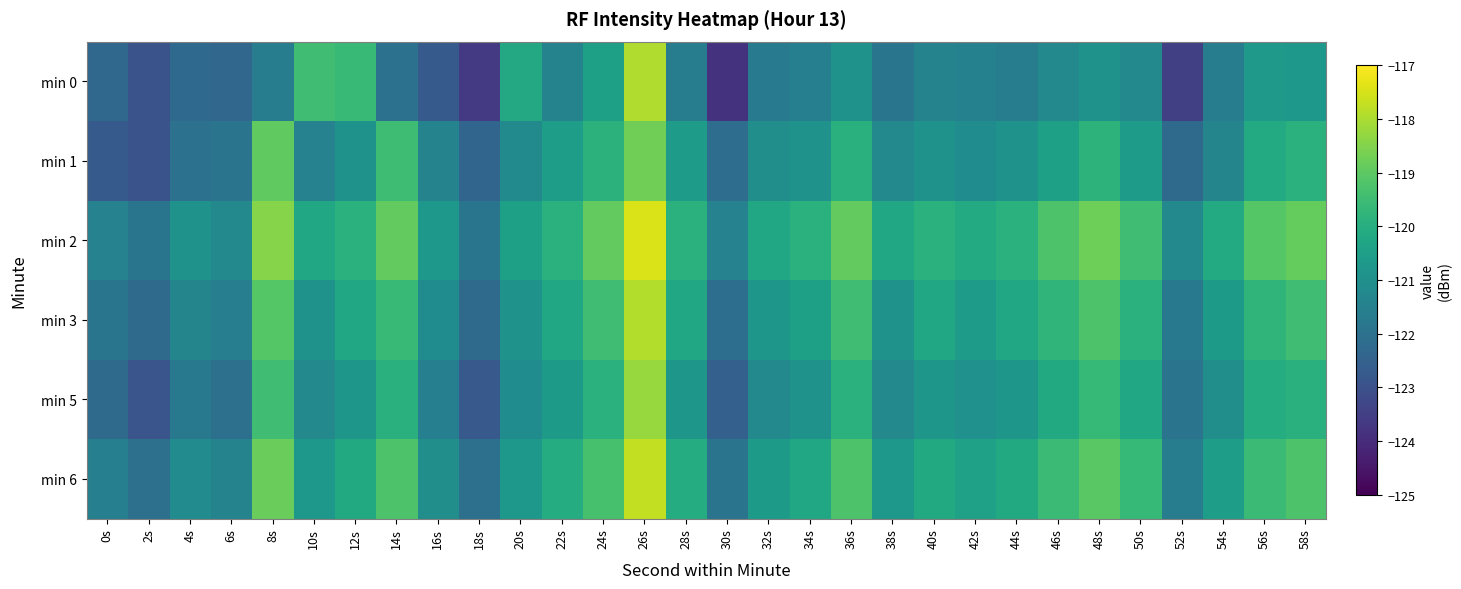

At 0s, list the series in order from largest to smallest.

min 2, min 6, min 3, min 5, min 0, min 1